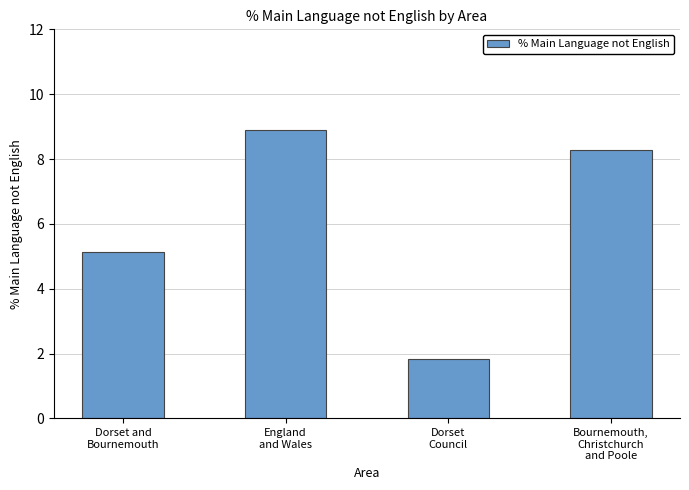

Reading right to left, what are all the values shown in this chart?

Bournemouth,
Christchurch
and Poole=8.3	Dorset
Council=1.8	England
and Wales=8.9	Dorset and
Bournemouth=5.1